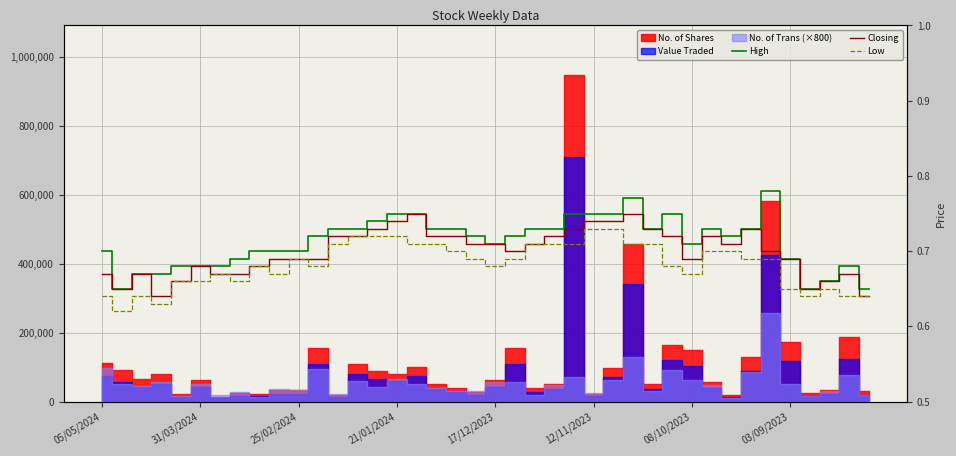

True or false: Closing and Low intersect in this chart.

False